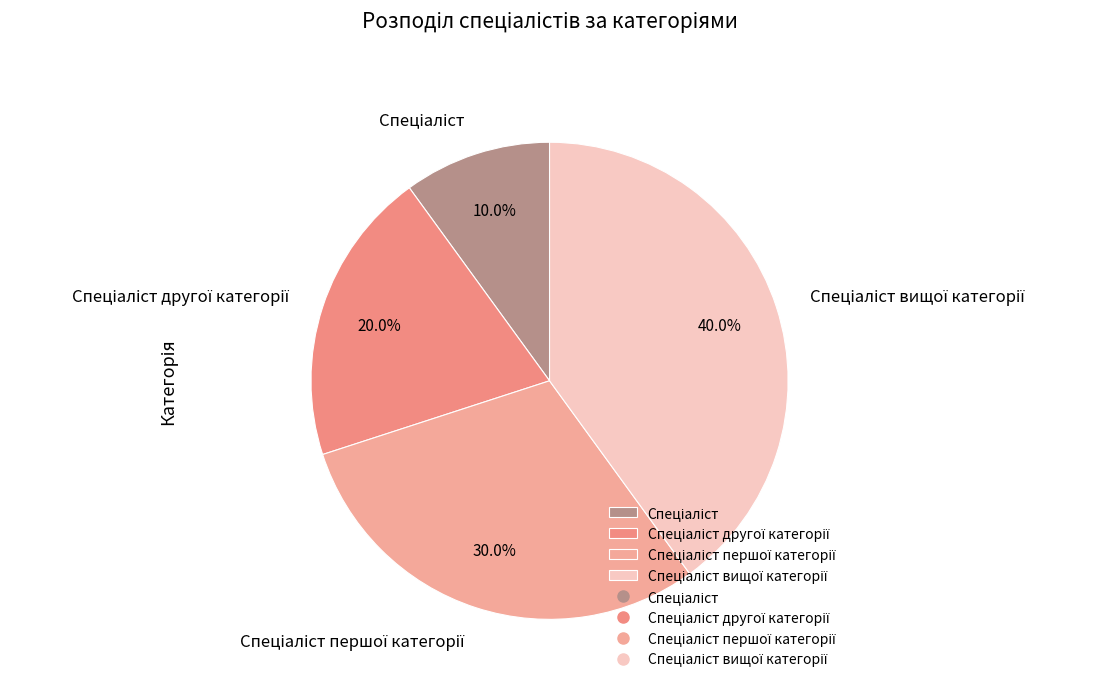

Is there a majority slice in this chart?

No